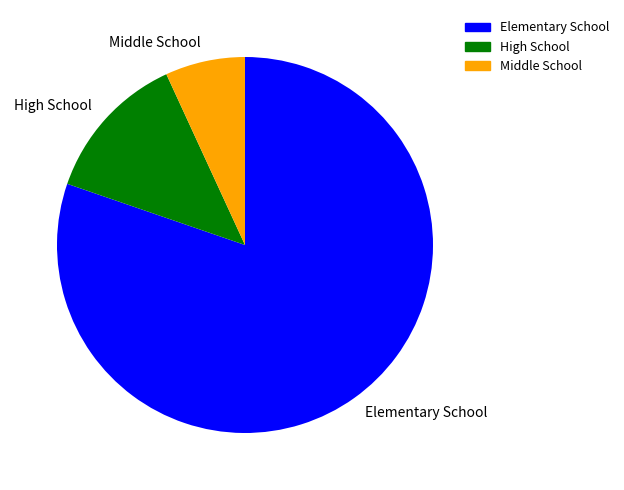

Combined, do Middle School and High School account for over 50%?

No